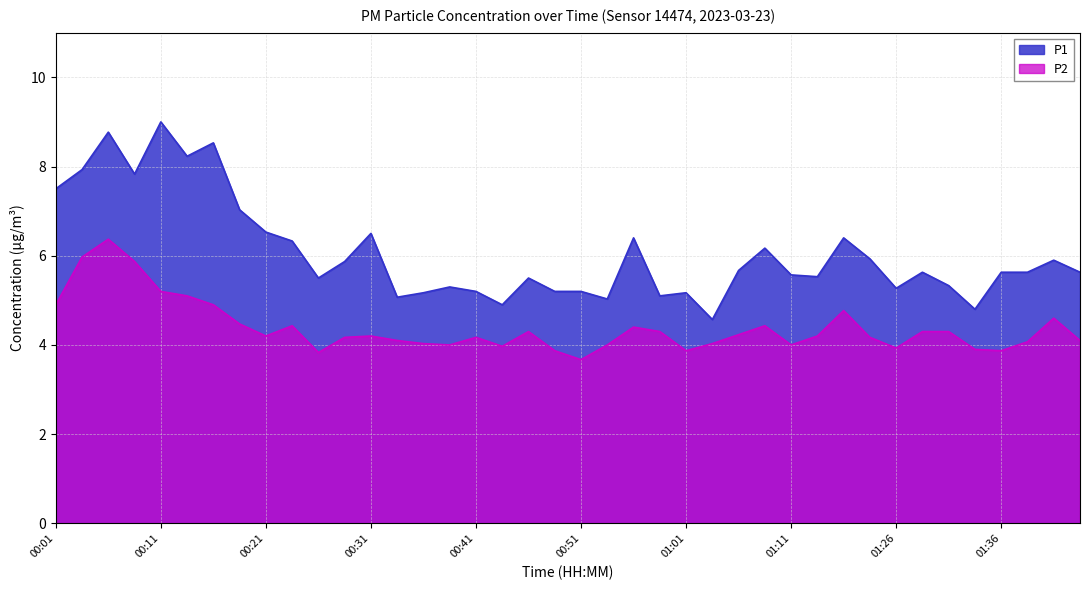

What is the smallest value displayed?

3.7